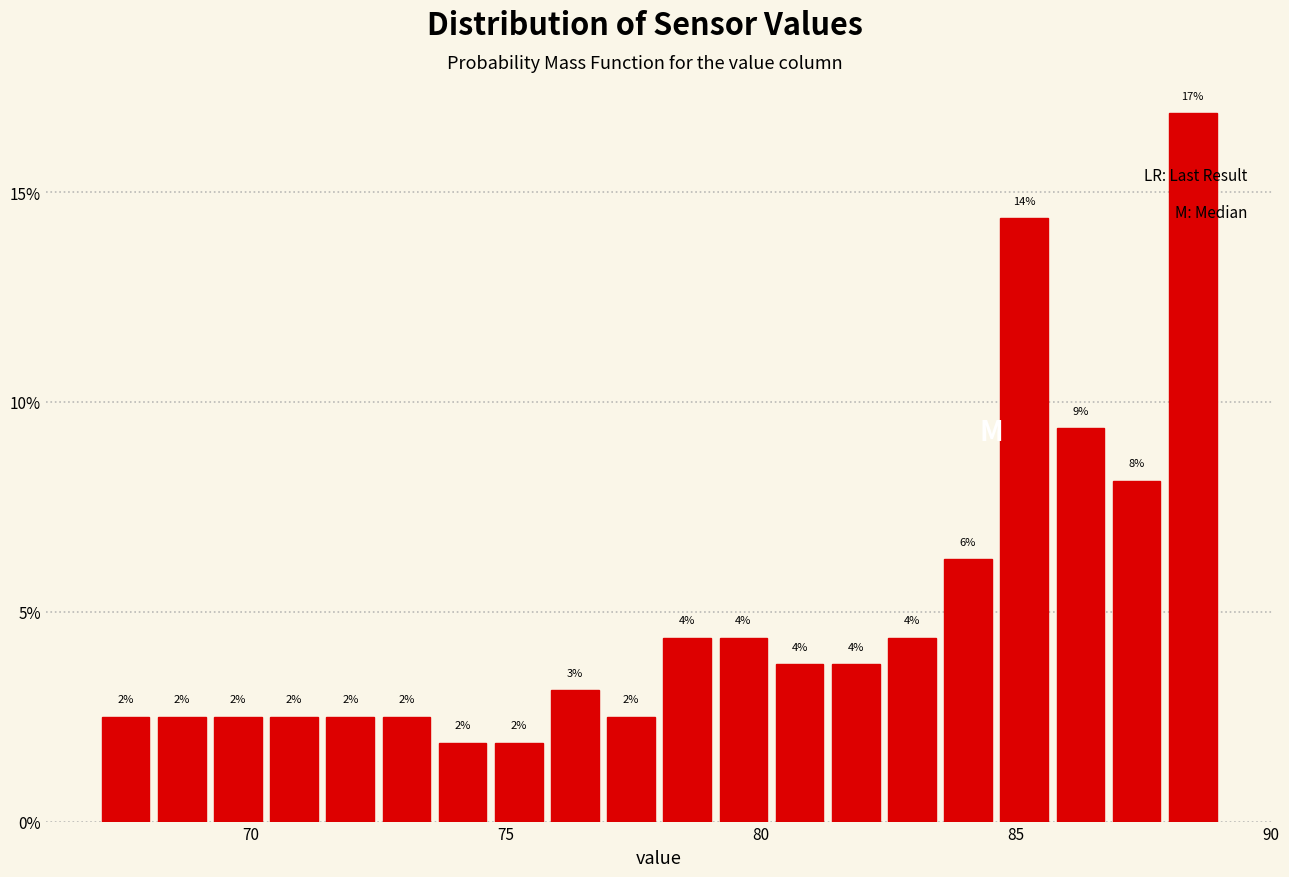

Around what value on the x-axis is the tallest bar? Give the approximate position of its centre, as read against the axis.

88.5